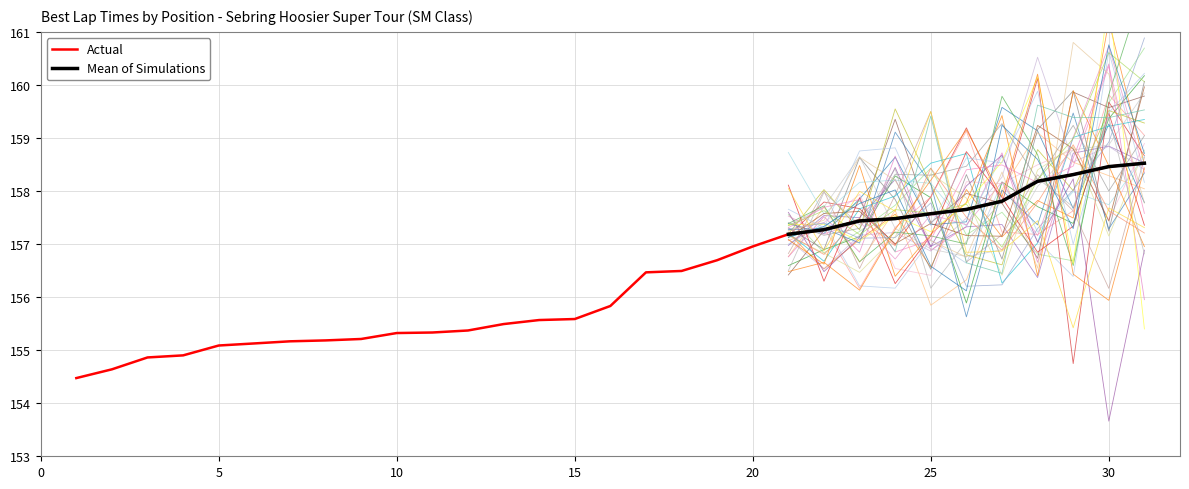

Rank the categories by value from highest to lowest.

31, 30, 29, 28, 27, 26, 25, 24, 23, 22, 21, 20, 19, 18, 17, 16, 15, 14, 13, 12, 11, 10, 9, 8, 7, 6, 5, 4, 3, 2, 1